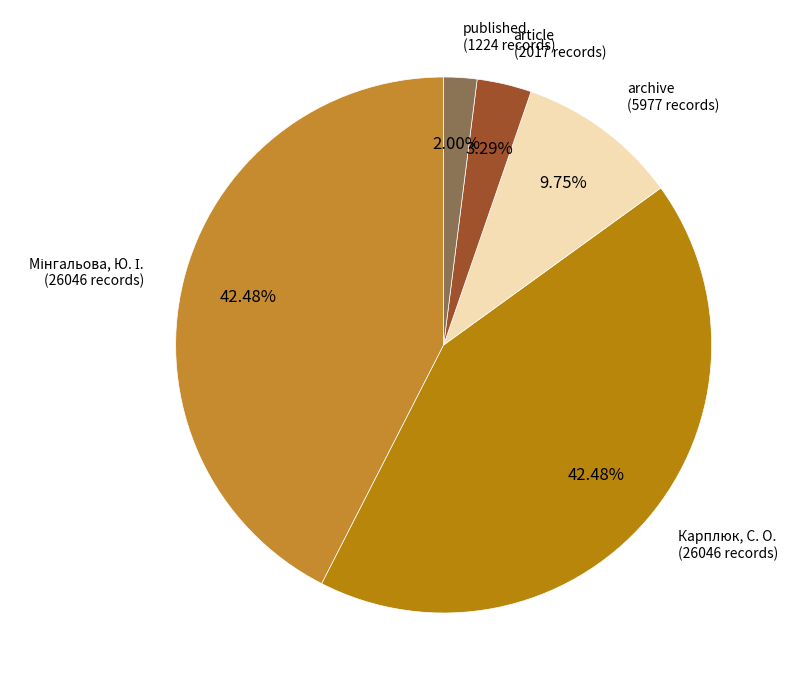

Does Карплюк, С. О. account for over 50% of the chart?

No